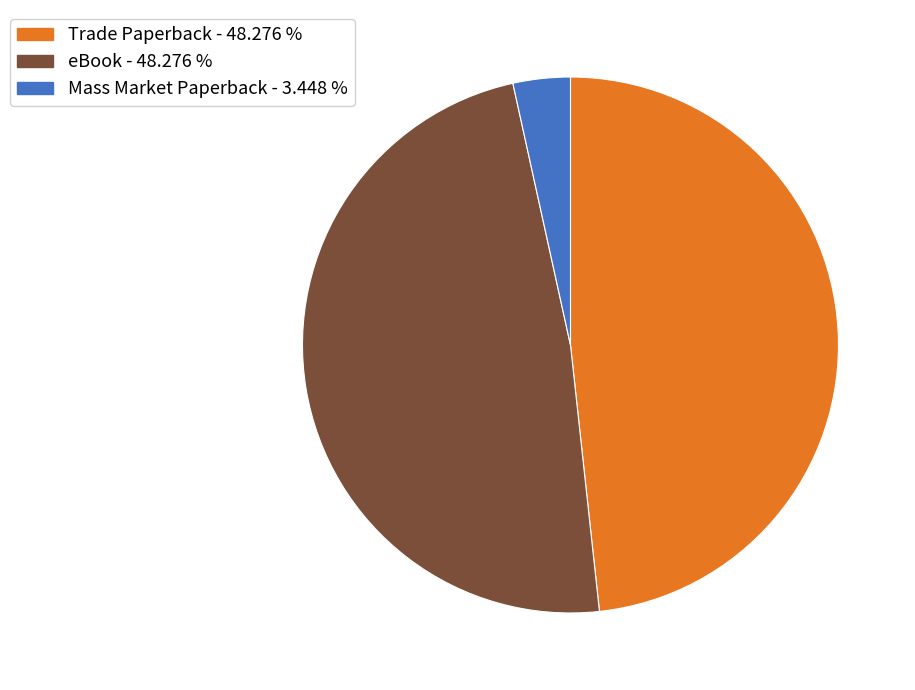

Is eBook the majority of the pie?

No